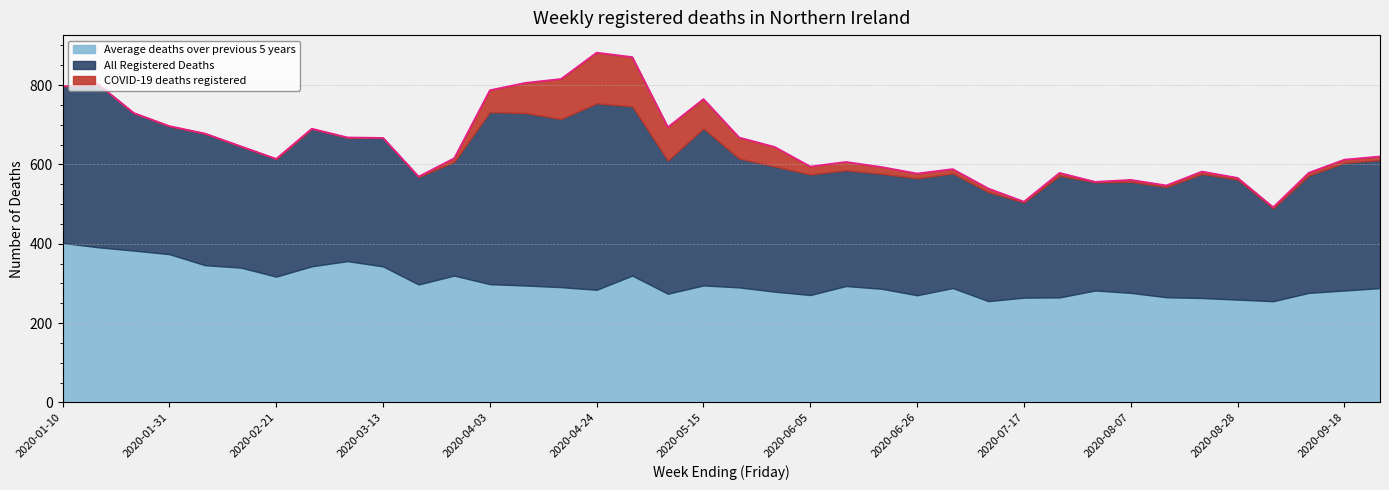

Reading left to right, what are all the values shown in this chart?

Average deaths over previous 5 years: 402.0	391.0	382.6	373.6	345.8	339.8	317.0	343.0	356.0	342.8	297.2	319.6	298.0	294.6	290.4	283.8	319.6	273.8	294.8	289.8	279.0	270.6	293.2	286.4	270.0	288.2	255.2	264.0	264.6	282.0	276.0	265.0	263.0	259.0	255.0	276.0	282.0	288.0
All Registered Deaths: 395.0	411.0	347.0	323.0	332.0	306.0	297.0	347.0	312.0	324.0	271.0	287.0	434.0	435.0	424.0	470.0	427.0	336.0	396.0	325.0	316.0	304.0	292.0	290.0	295.0	289.0	275.0	240.0	307.0	273.0	280.0	278.0	313.0	303.0	234.0	296.0	322.0	323.0
COVID-19 deaths registered: 0.0	0.0	0.0	0.0	0.0	0.0	0.0	0.0	0.0	0.0	1.0	9.0	55.0	76.0	101.0	128.0	124.0	84.0	74.0	53.0	49.0	20.0	21.0	17.0	12.0	11.0	9.0	2.0	7.0	1.0	5.0	4.0	6.0	4.0	3.0	7.0	8.0	9.0